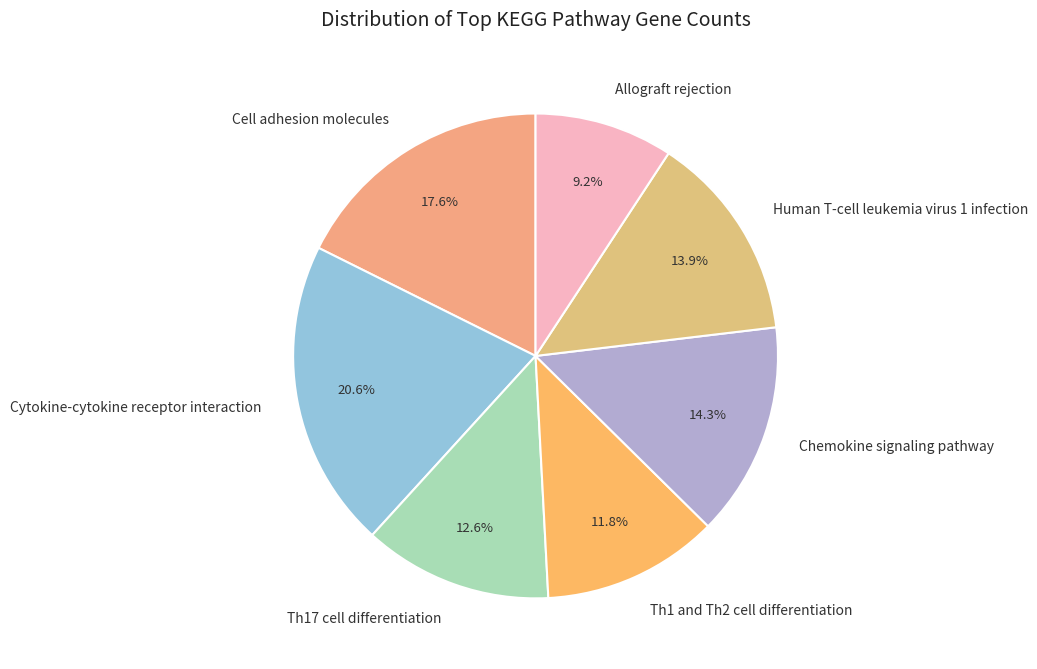

Which category has the smallest portion of the pie?

Allograft rejection